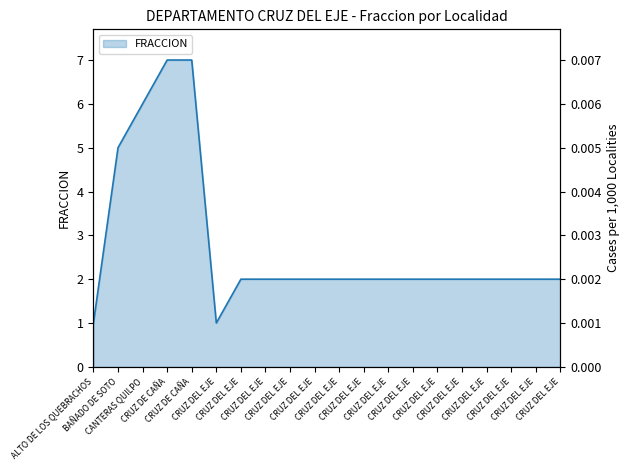

True or false: the data has more than 2 interior local peaks.

False